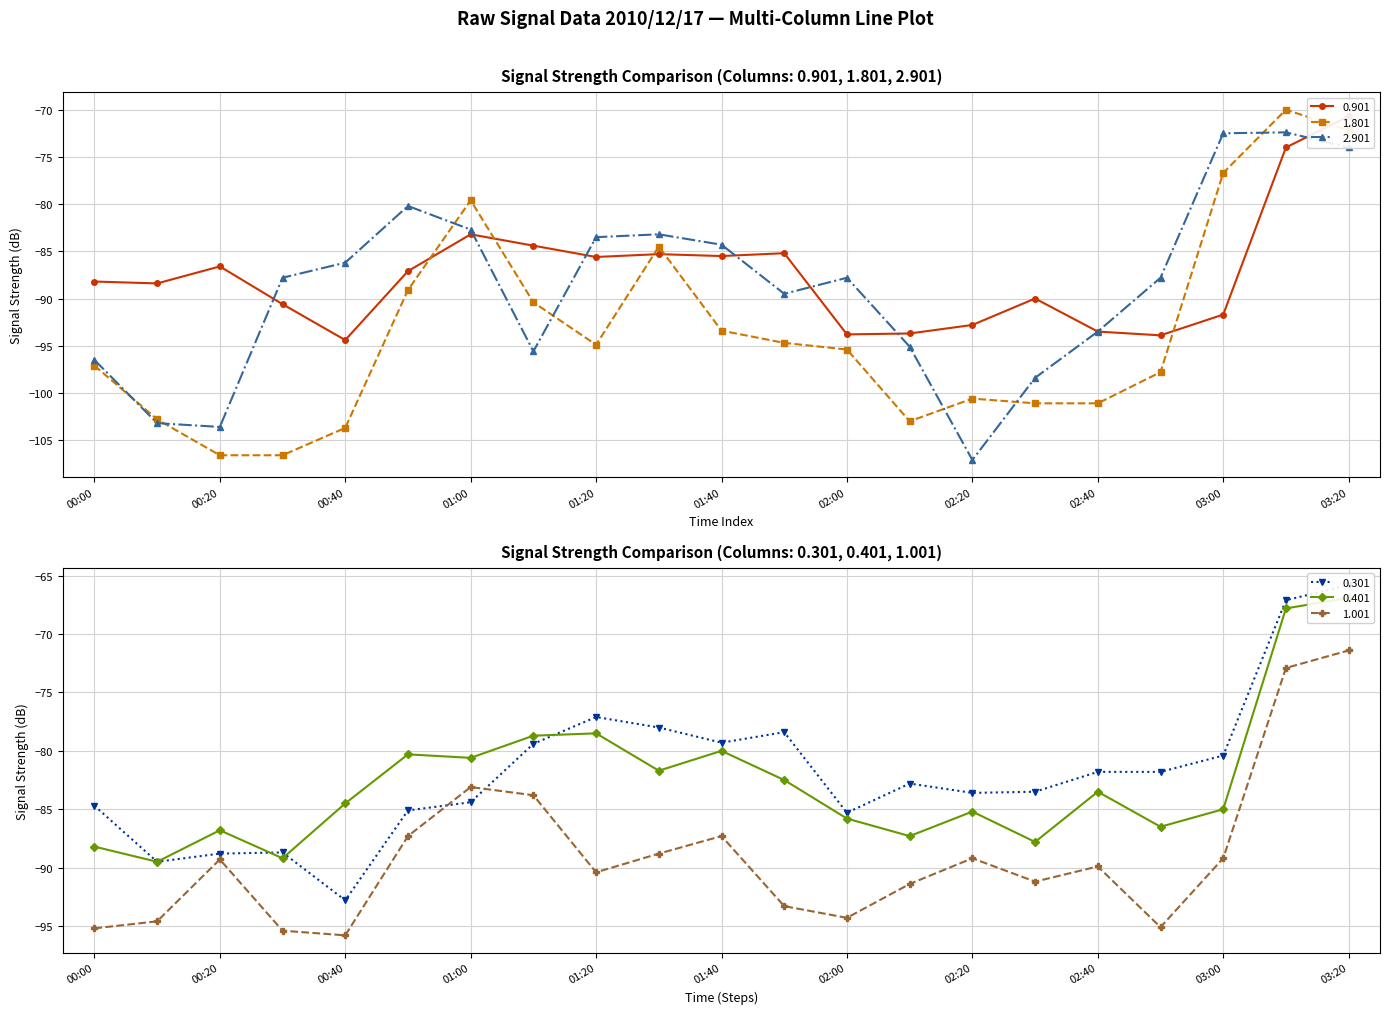

What is the maximum value for 2.901?

-72.4